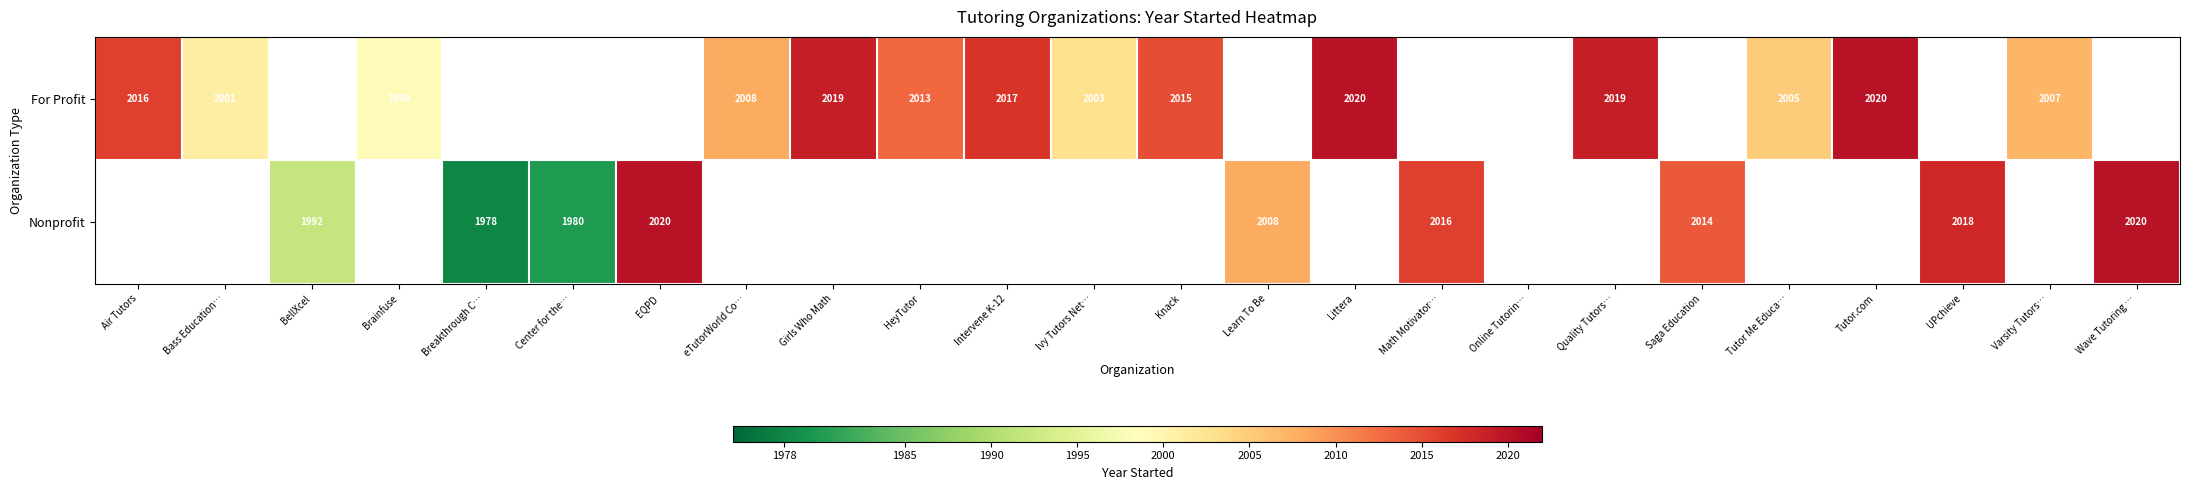

What is the difference between the For Profit values at Littera and Knack?

5